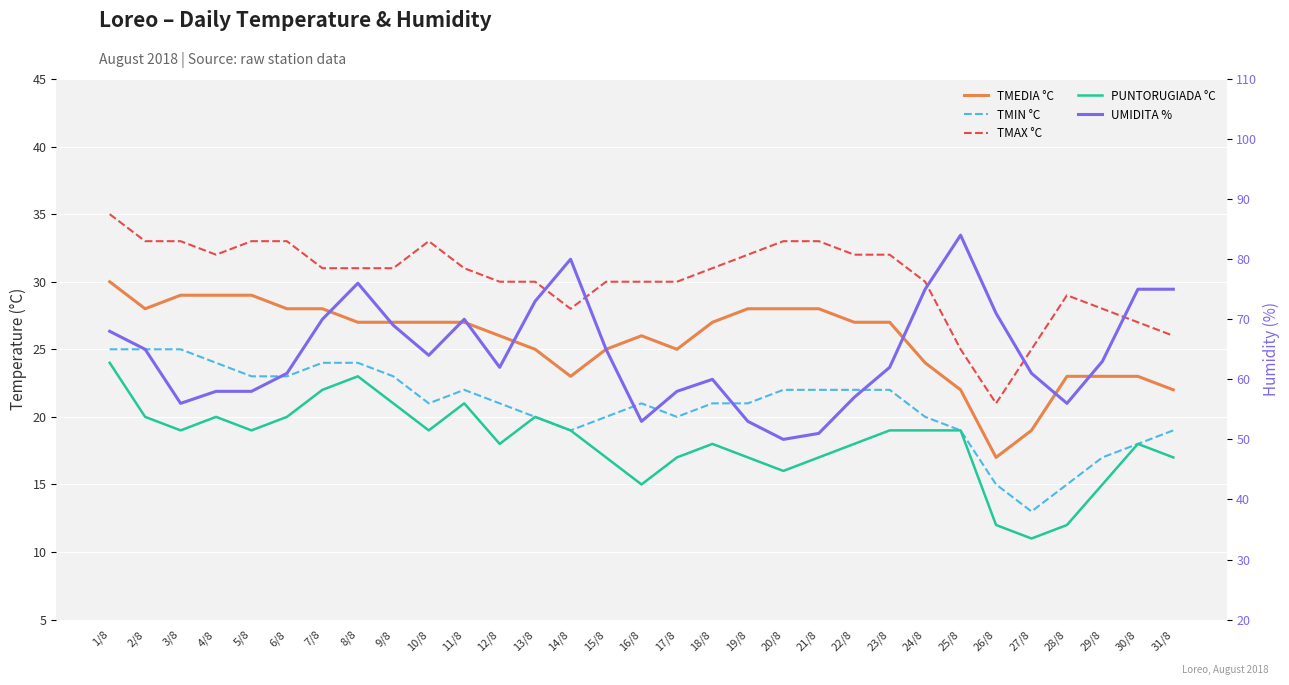

How many lines are shown in the chart?

5